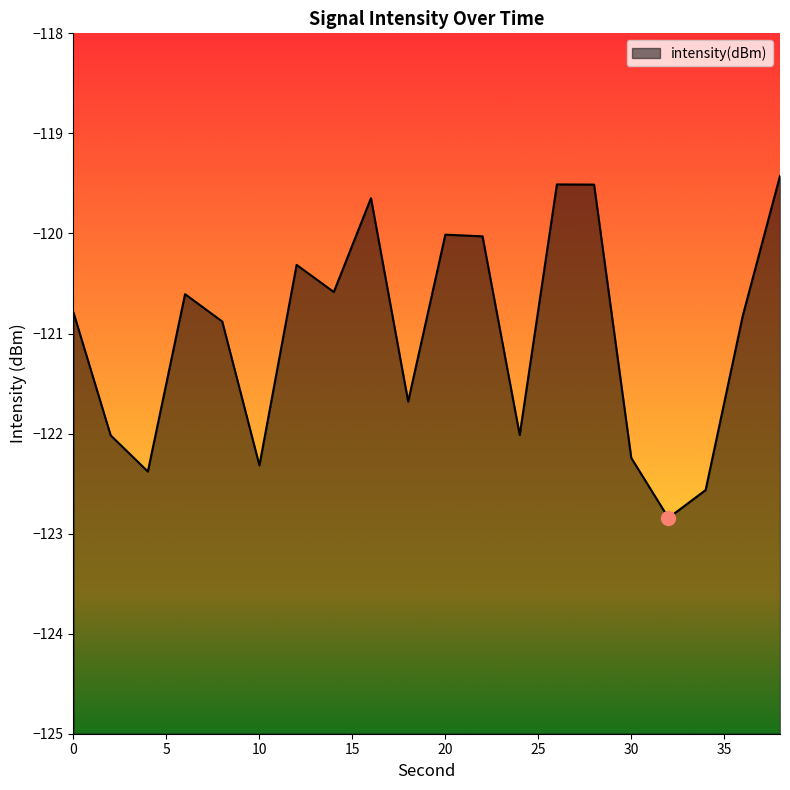

Where does the data first go above -120?

16